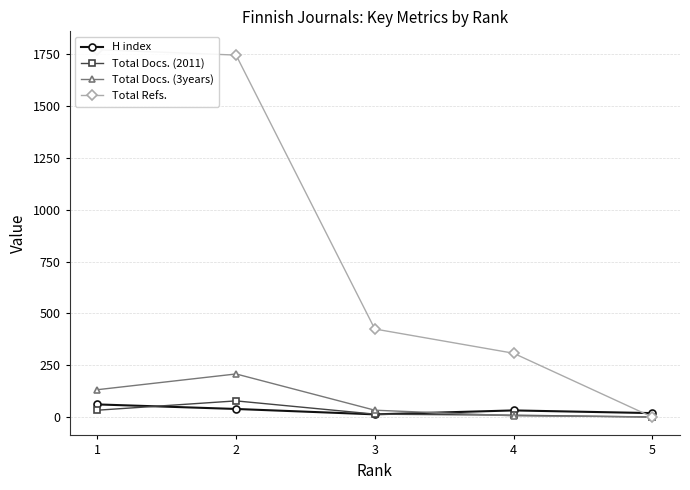

Reading left to right, transcribe all the data shown in this chart.

H index: 1=61	2=39	3=13	4=32	5=19
Total Docs. (2011): 1=33	2=78	3=14	4=9	5=0
Total Docs. (3years): 1=132	2=208	3=33	4=6	5=1
Total Refs.: 1=1773	2=1747	3=425	4=308	5=0